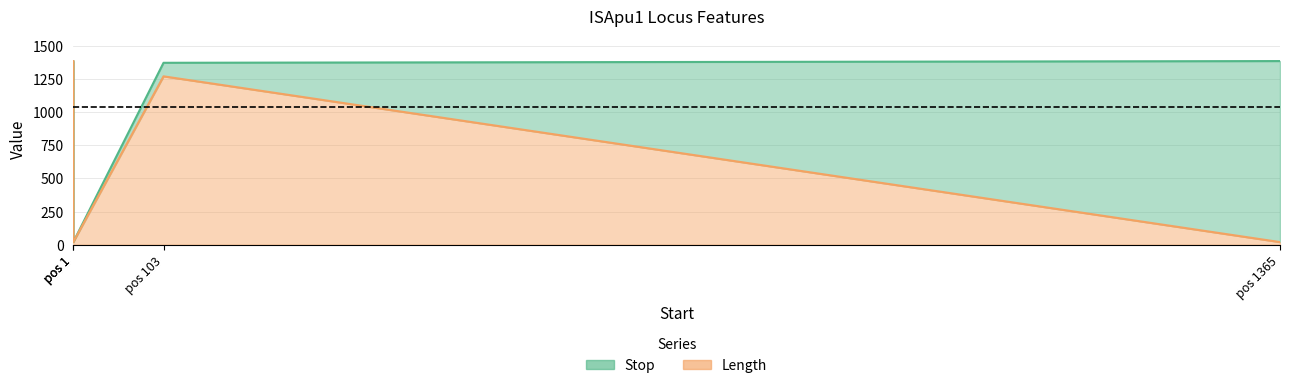

How many values in the Stop series are below 1384?

2